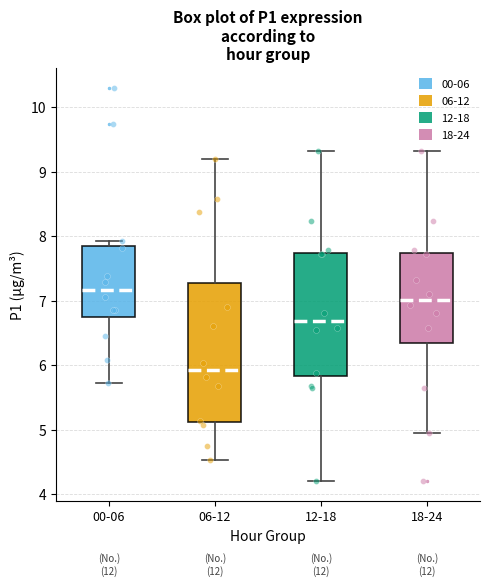

Reading left to right, transcribe this box plot: for each box, give where its median line is, the range the box spans, and where its two whiskers end, as read against the y-axis. The values are not printed on the chart, so give them approximately, as read against the axis.

00-06: median 7.2, box 6.8 to 7.8, whiskers 5.7 to 7.9
06-12: median 5.9, box 5.1 to 7.3, whiskers 4.5 to 9.2
12-18: median 6.7, box 5.8 to 7.7, whiskers 4.2 to 9.3
18-24: median 7.0, box 6.3 to 7.7, whiskers 5.0 to 9.3